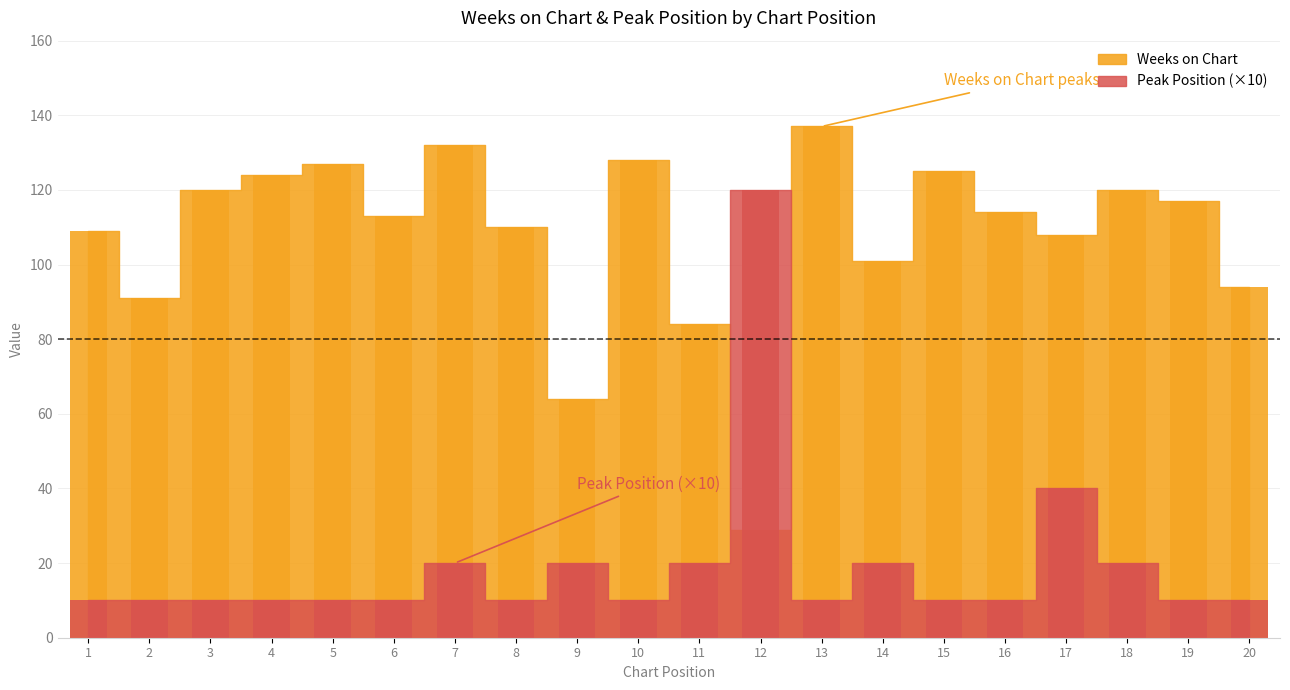

At which category is the sum across all series the highest?

7